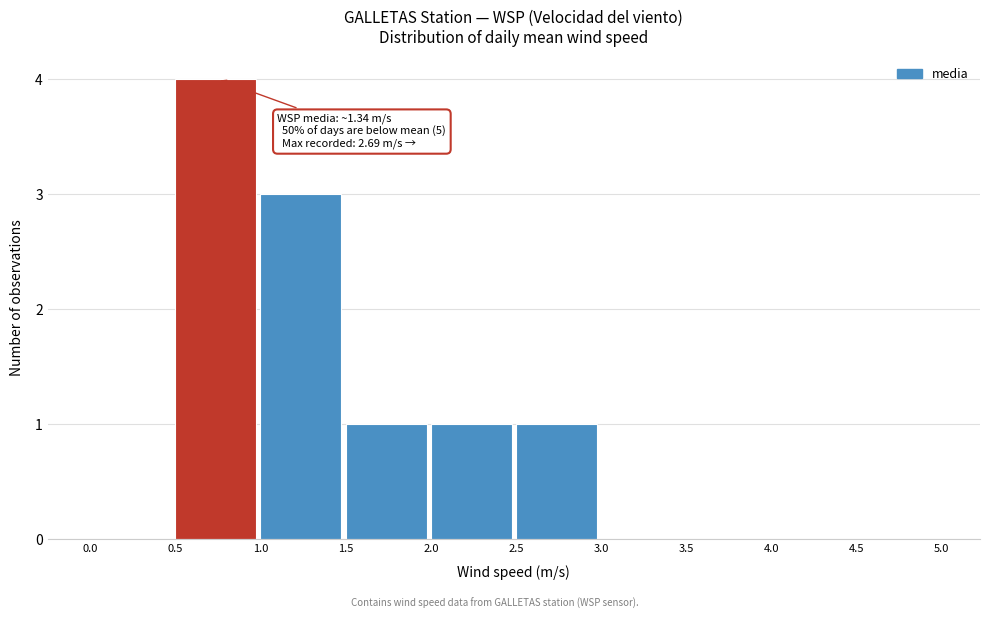

Which range on the x-axis has the tallest bar?

0.5 to 1.0